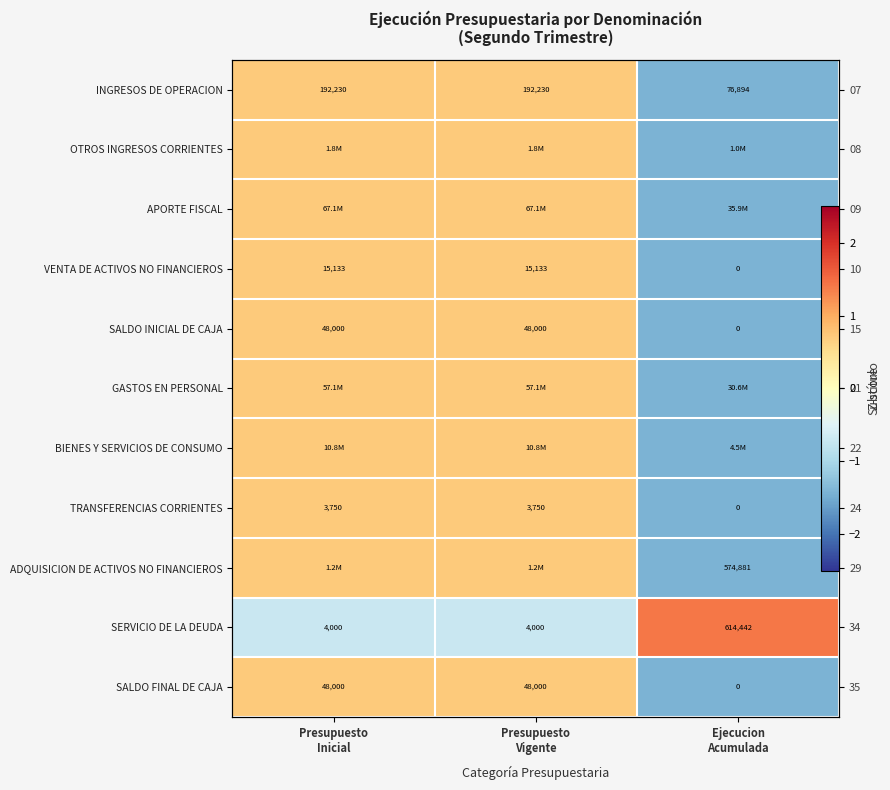

How many values in SERVICIO DE LA DEUDA are below zero?

2